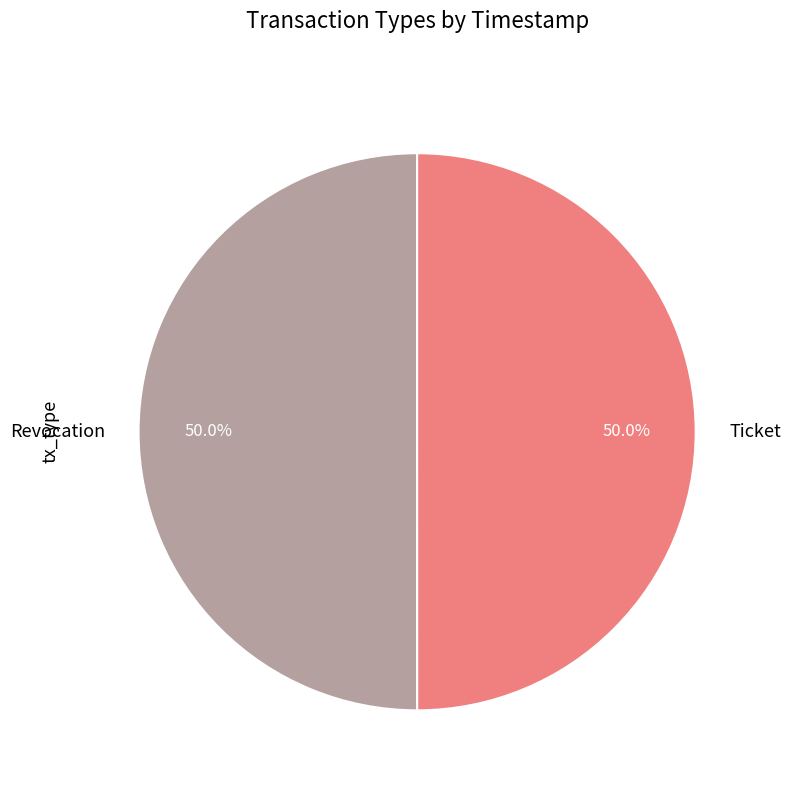

What percentage do Revocation and Ticket together represent?

100.0%